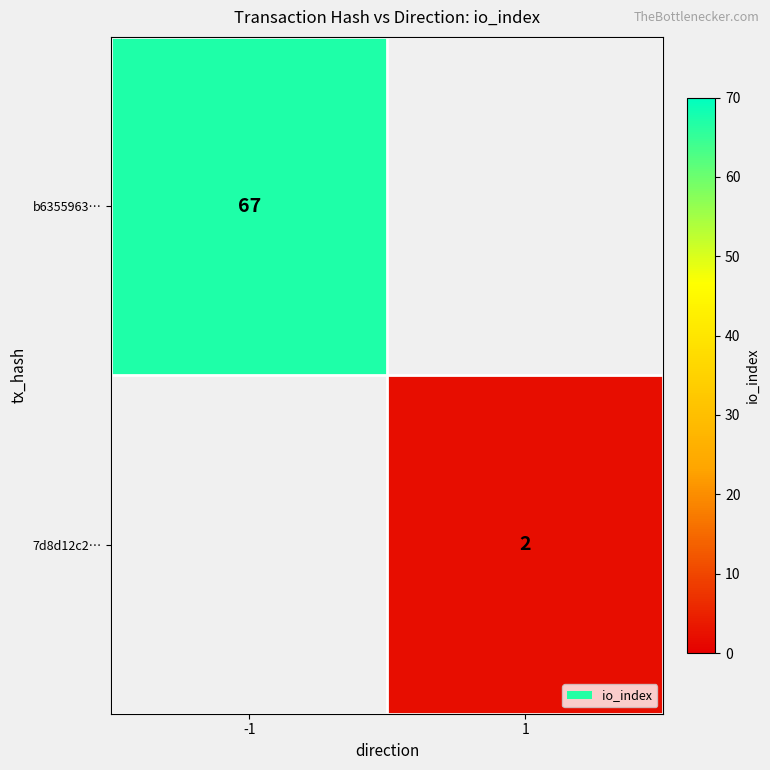

The 7d8d12c2… series shows 1 at 1. True or false?

False